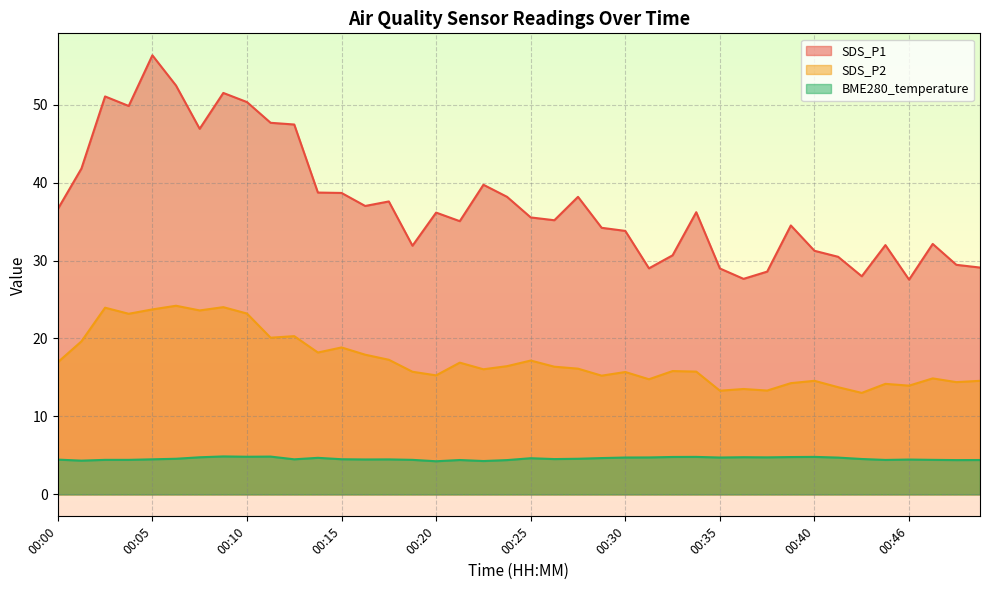

True or false: BME280_temperature has a value of 7.5 at 00:04.

False